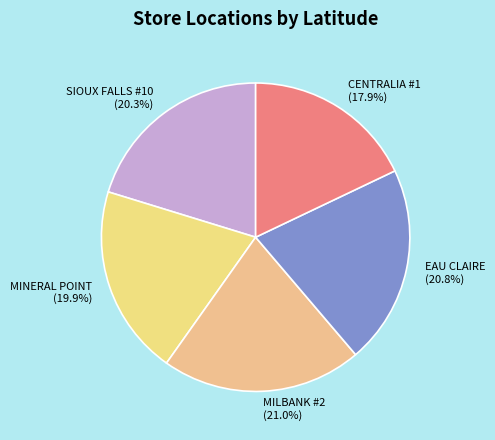

To the nearest percent, what is the difference between the largest and smallest slice percentages?

3%